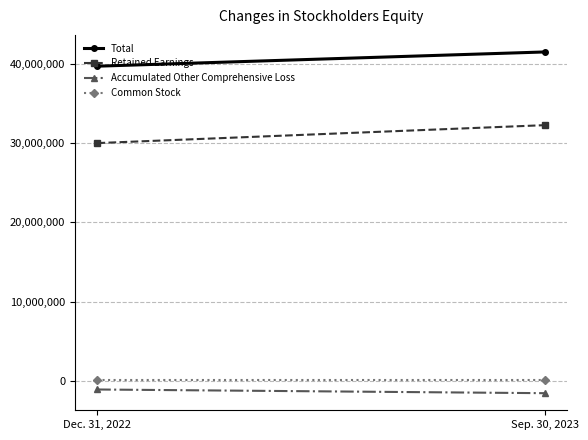

What are all the series names shown in the legend?

Total, Retained Earnings, Accumulated Other Comprehensive Loss, Common Stock